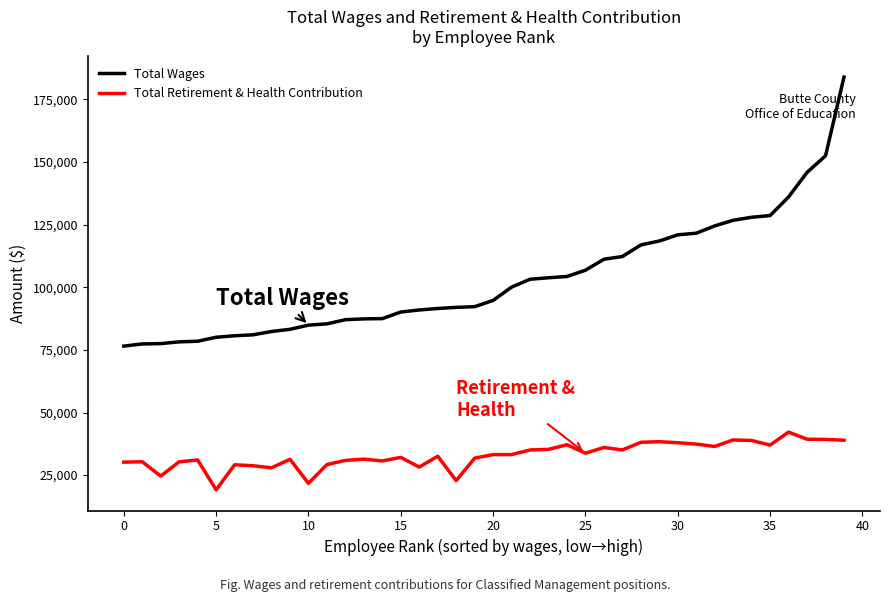

List the series in order of their peak value, lowest first.

Total Retirement & Health Contribution, Total Wages